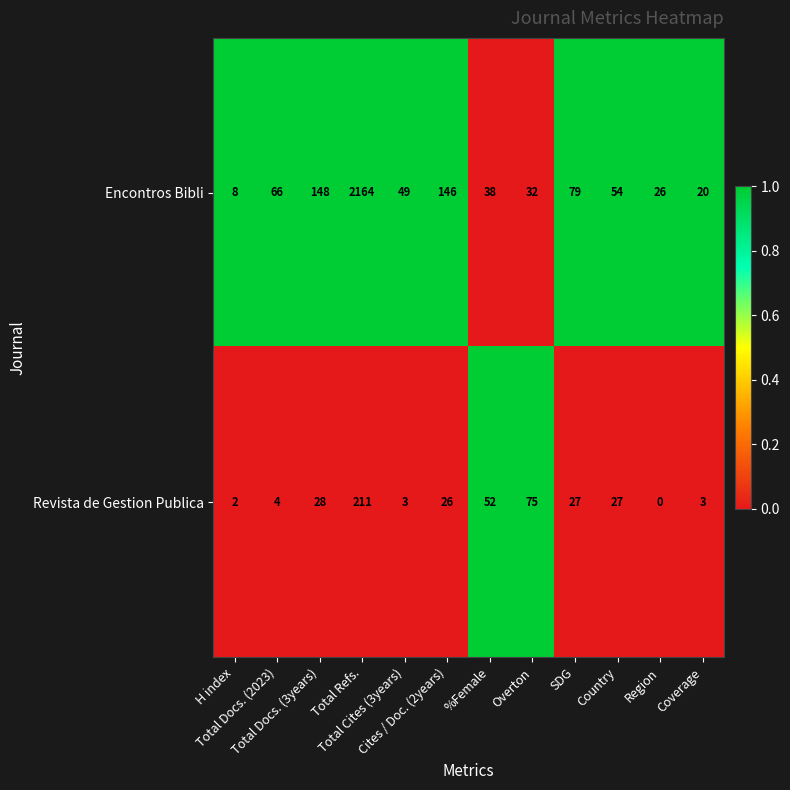

List the series in order of their overall mean, lowest first.

Revista de Gestion Publica, Encontros Bibli